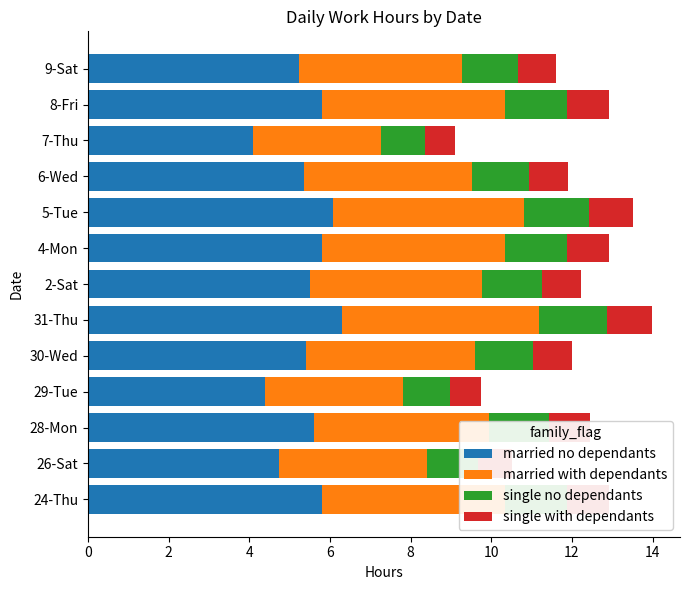

The value of married no dependants at 28-Mon is 5.6. True or false?

True